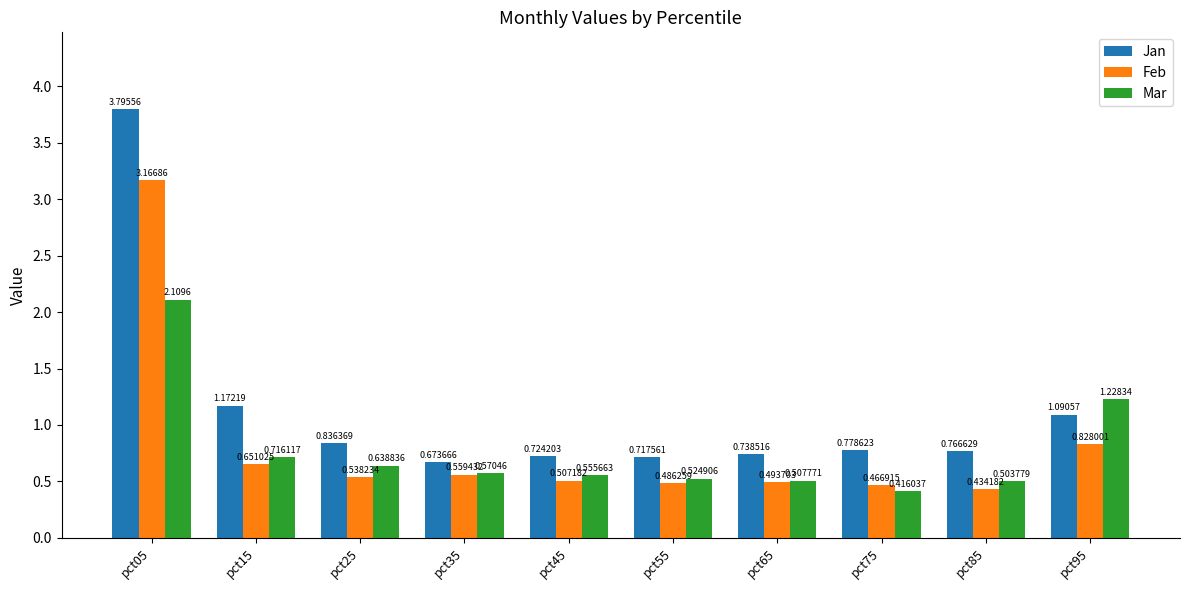

Which series has the largest range (max minus min)?

Jan